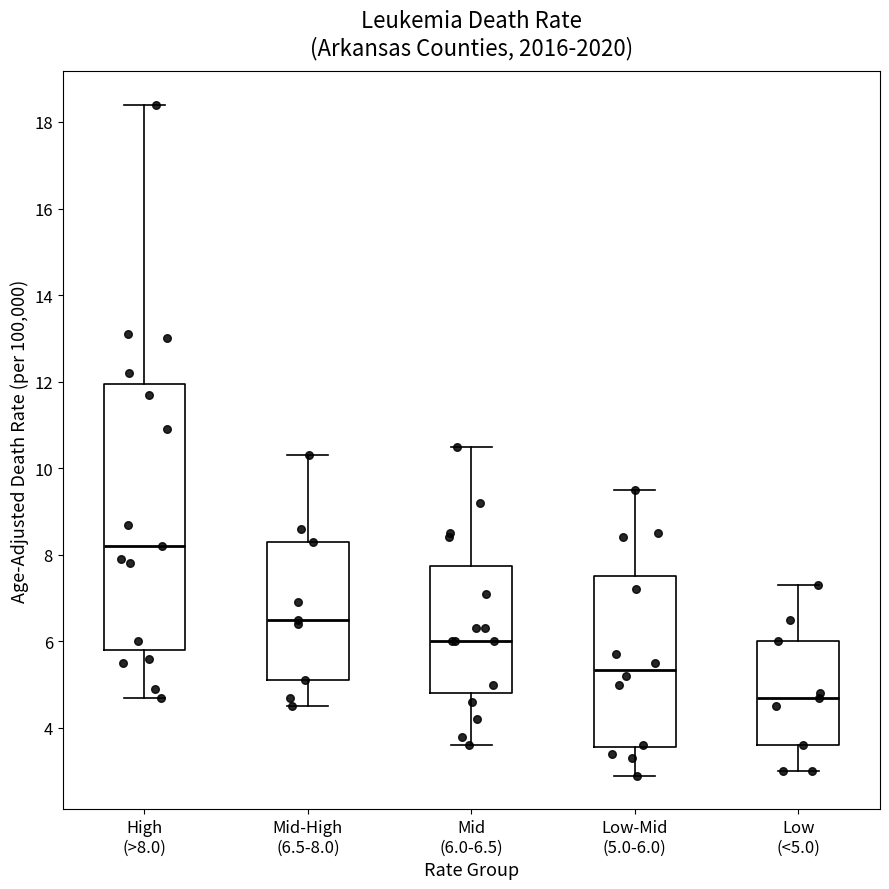

Reading left to right, read every box against the y-axis: the position of its median line, the range the box covers, and the ends of its whiskers. The values are not printed on the chart, so give them approximately, as read against the axis.

High (>8.0): median 8.2, box 5.8 to 12.0, whiskers 4.8 to 18.4
Mid-High (6.5-8.0): median 6.6, box 5.2 to 8.4, whiskers 4.6 to 10.4
Mid (6.0-6.5): median 6.0, box 4.8 to 7.8, whiskers 3.6 to 10.6
Low-Mid (5.0-6.0): median 5.4, box 3.6 to 7.6, whiskers 3.0 to 9.6
Low (<5.0): median 4.8, box 3.6 to 6.0, whiskers 3.0 to 7.4